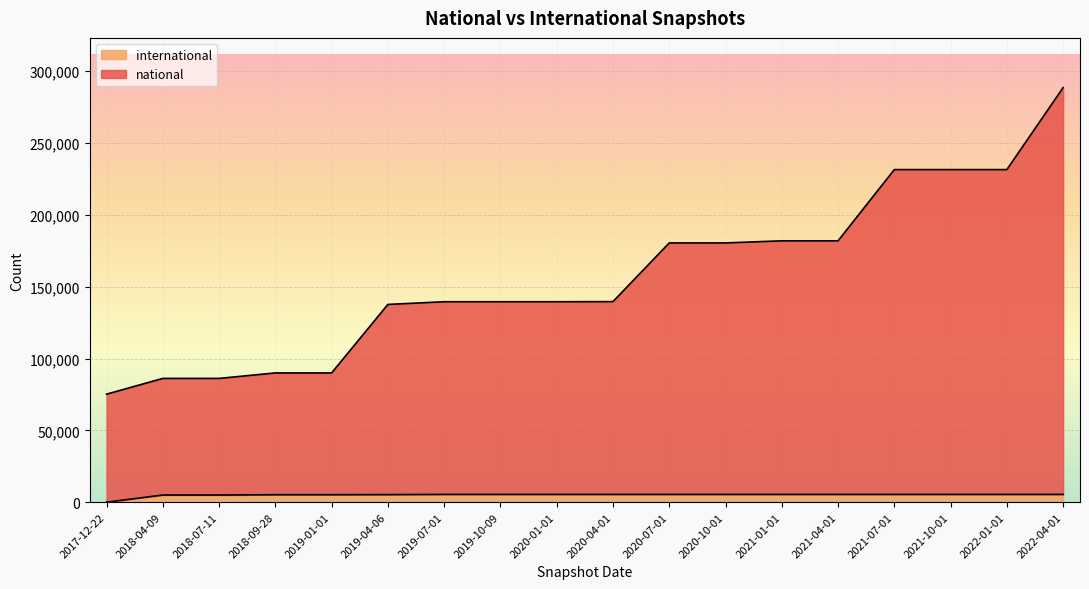

Is it true that national equals 86140 at 2018-04-09?

True